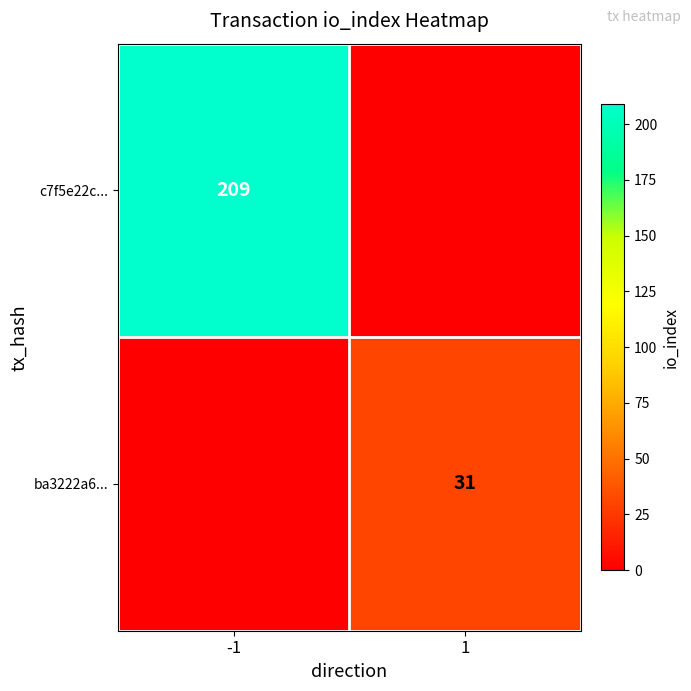

True or false: ba3222a6... has a value of 31 at 1.

True